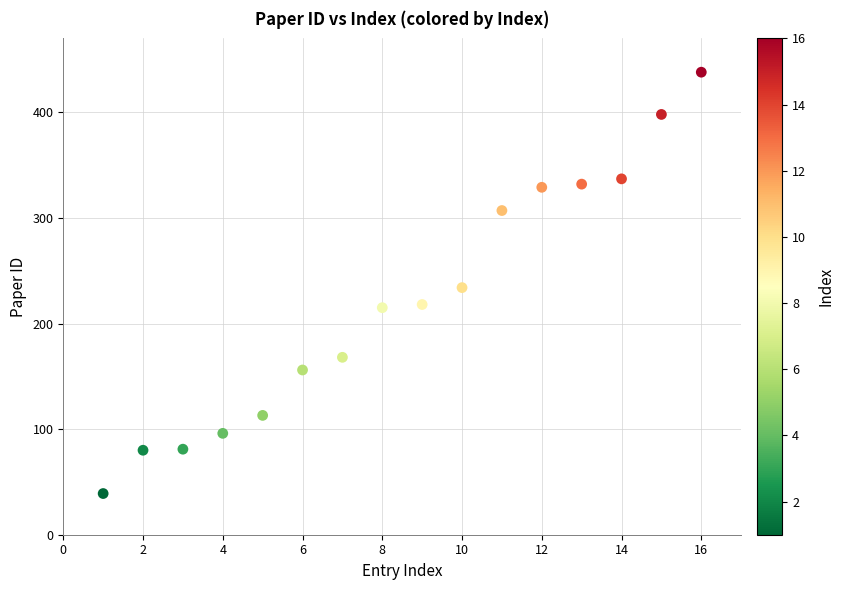

What is the range of Y values (max minus min)?

399